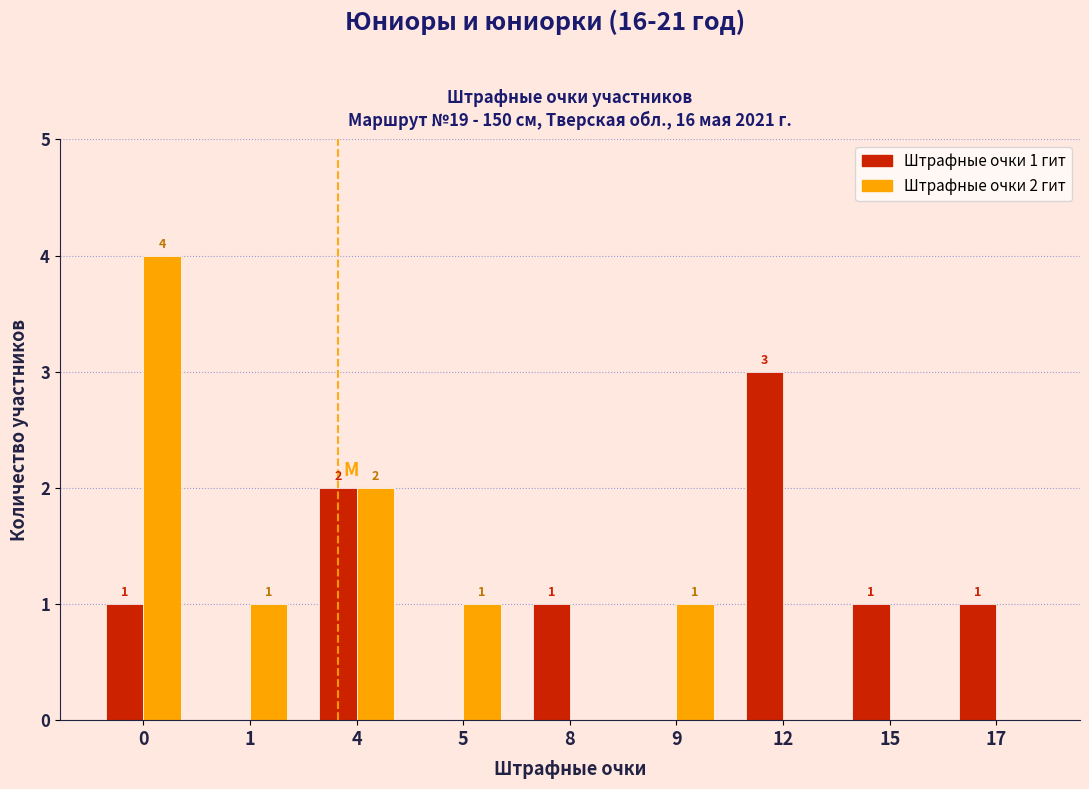

Reading right to left, extract all data points from this chart.

Штрафные очки 1 гит: 17=1	15=1	12=3	9=0	8=1	5=0	4=2	1=0	0=1
Штрафные очки 2 гит: 17=0	15=0	12=0	9=1	8=0	5=1	4=2	1=1	0=4